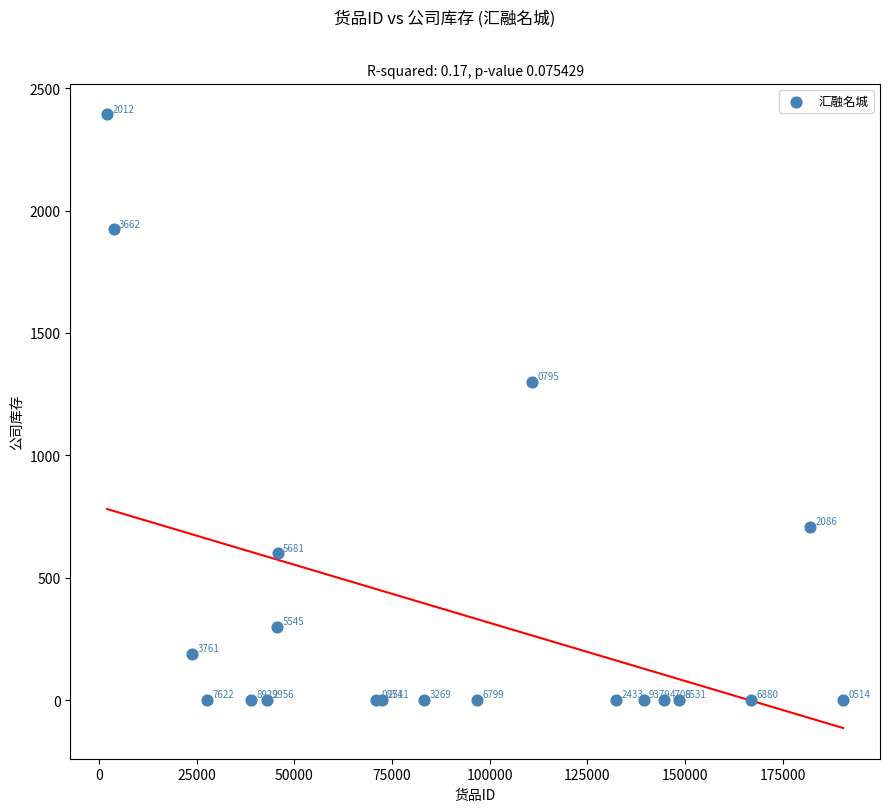

What Y value in the scatter plot is closest to 1196?

1299